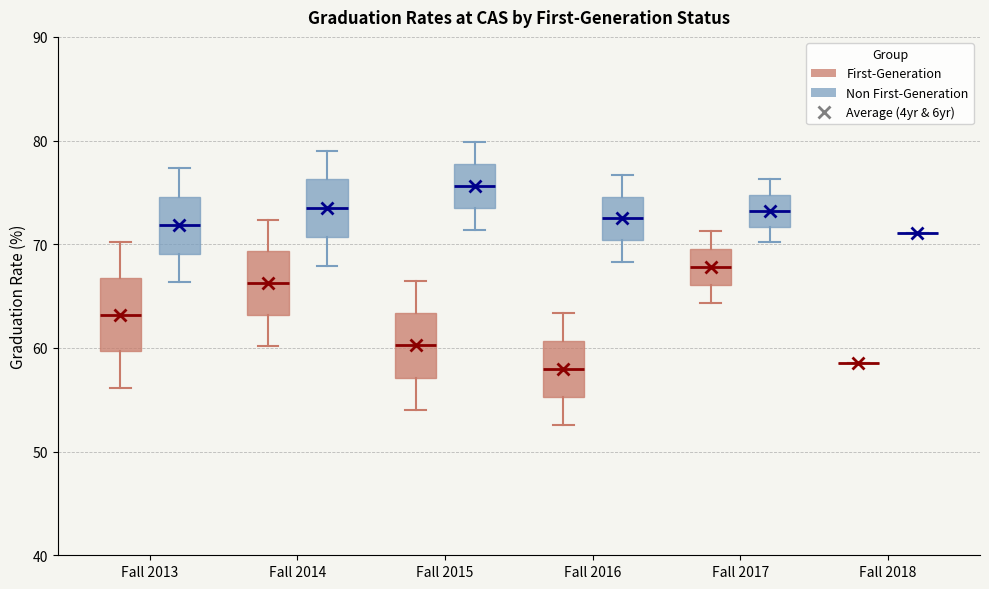

Reading left to right, transcribe this box plot: for each box, give where its median line is, the range the box spans, and where its two whiskers end, as read against the y-axis. The values are not printed on the chart, so give them approximately, as read against the axis.

Fall 2013 (First-Generation): median 63, box 60 to 67, whiskers 56 to 70
Fall 2013 (Non First-Generation): median 72, box 69 to 75, whiskers 66 to 77
Fall 2014 (First-Generation): median 66, box 63 to 69, whiskers 60 to 72
Fall 2014 (Non First-Generation): median 73, box 71 to 76, whiskers 68 to 79
Fall 2015 (First-Generation): median 60, box 57 to 63, whiskers 54 to 66
Fall 2015 (Non First-Generation): median 76, box 73 to 78, whiskers 71 to 80
Fall 2016 (First-Generation): median 58, box 55 to 61, whiskers 53 to 63
Fall 2016 (Non First-Generation): median 72, box 70 to 75, whiskers 68 to 77
Fall 2017 (First-Generation): median 68, box 66 to 70, whiskers 64 to 71
Fall 2017 (Non First-Generation): median 73, box 72 to 75, whiskers 70 to 76
Fall 2018 (First-Generation): box collapsed to a line at 59, whiskers 59 to 59
Fall 2018 (Non First-Generation): box collapsed to a line at 71, whiskers 71 to 71